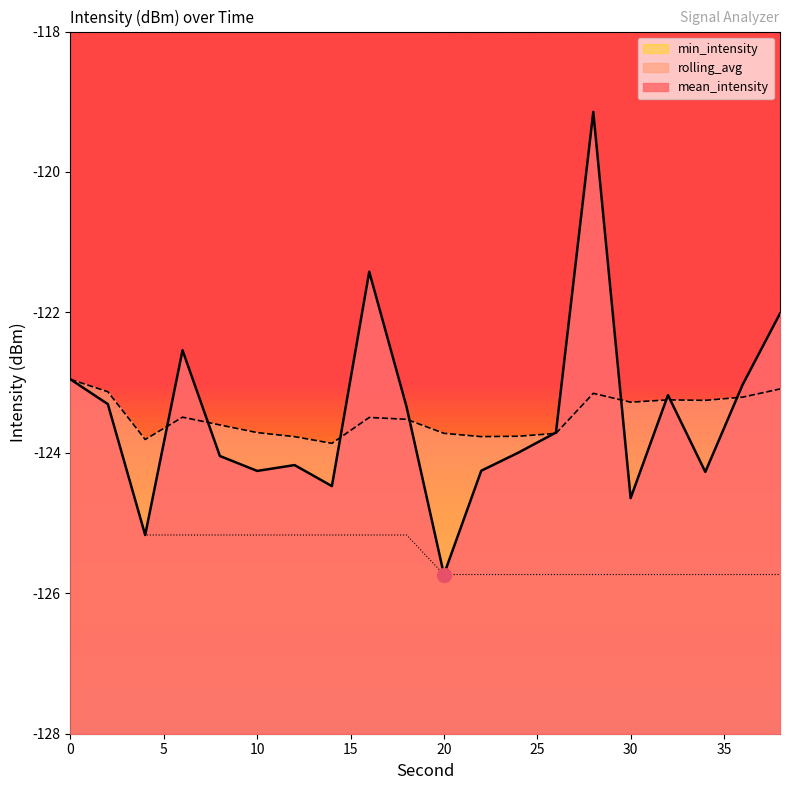

True or false: mean_intensity has more than 2 points higher than both neighbors.

True